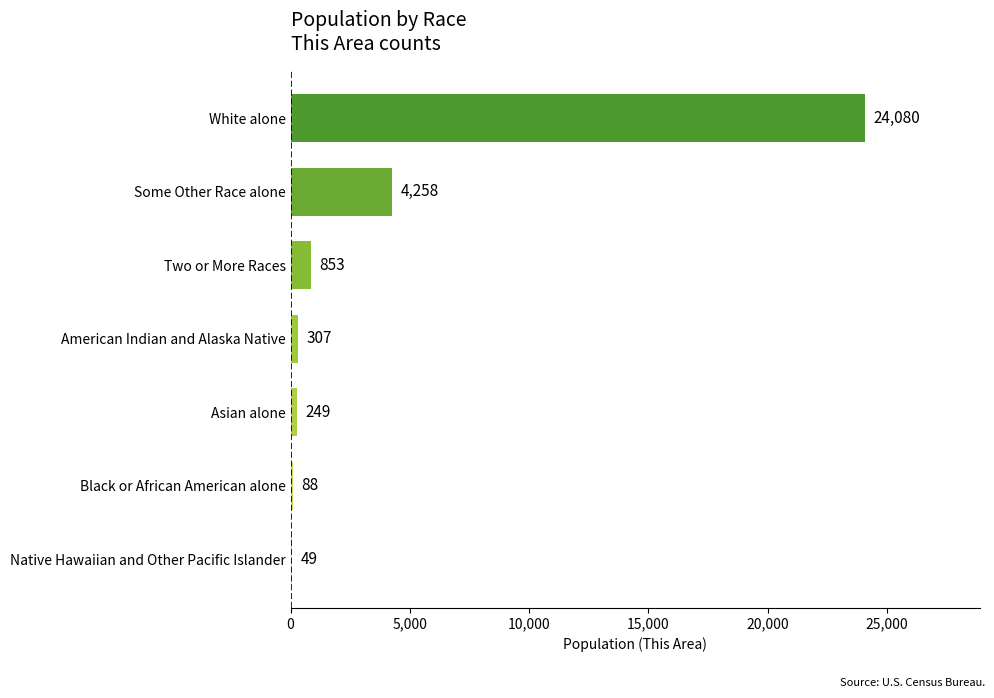

Is it true that the value at Asian alone is 249?

True